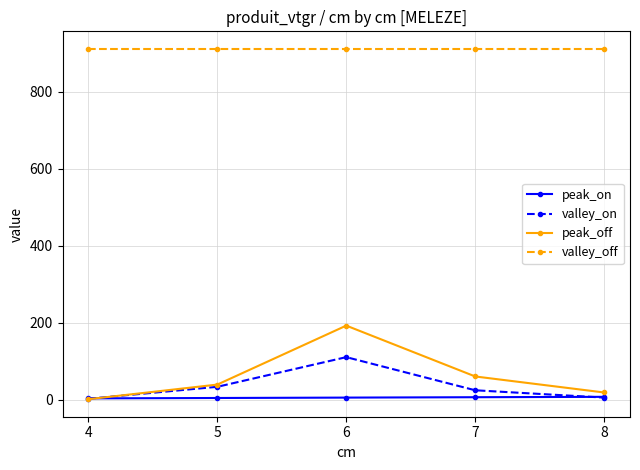

Count the number of categories in the chart.

5